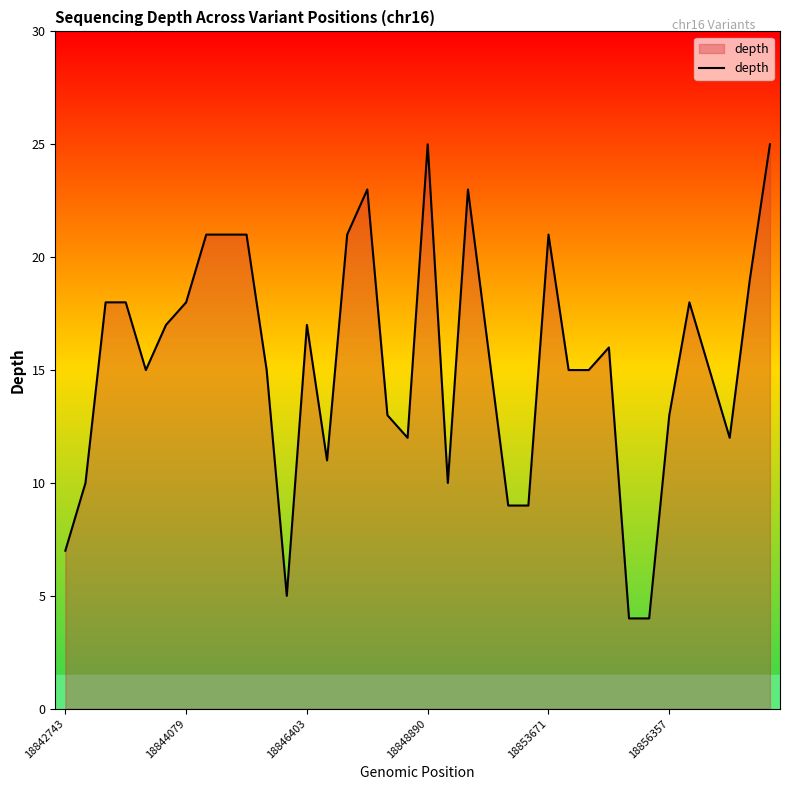

What is the sum of all values?

552